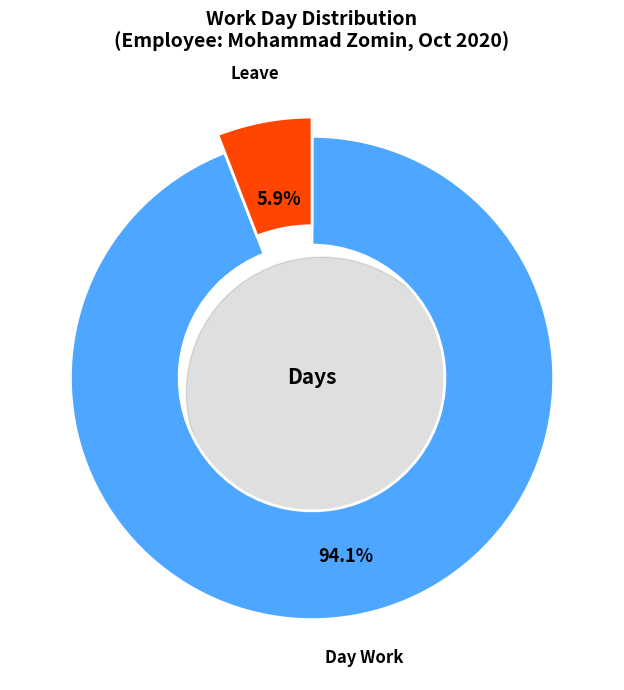

Between Leave and Day Work, which is larger?

Day Work